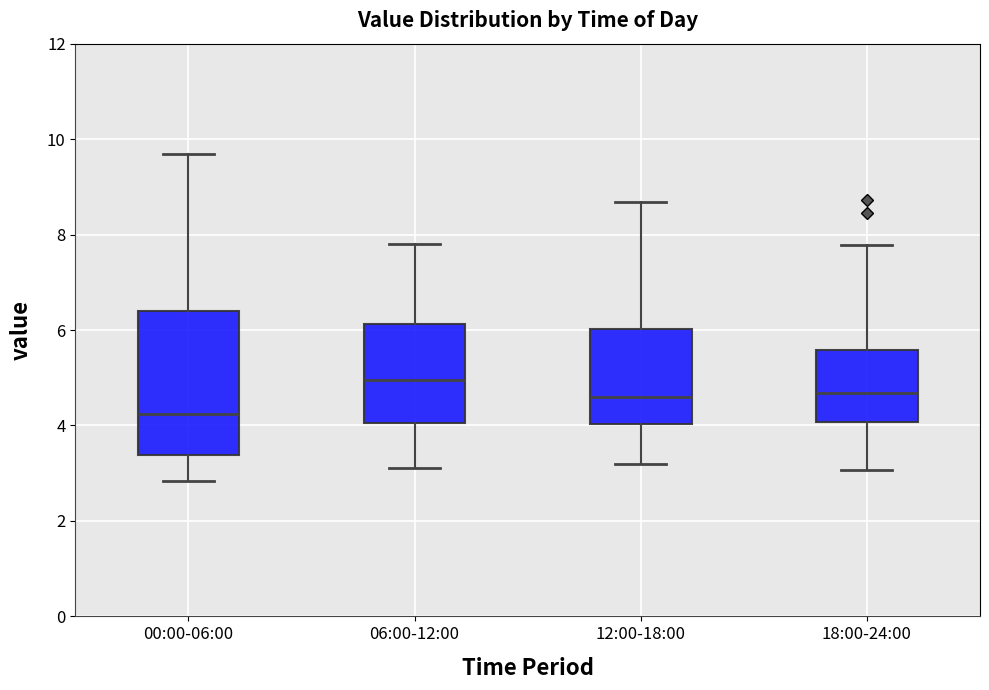

Reading left to right, read every box against the y-axis: the position of its median line, the range the box covers, and the ends of its whiskers. The values are not printed on the chart, so give them approximately, as read against the axis.

00:00-06:00: median 4.2, box 3.4 to 6.4, whiskers 2.8 to 9.6
06:00-12:00: median 5.0, box 4.0 to 6.2, whiskers 3.2 to 7.8
12:00-18:00: median 4.6, box 4.0 to 6.0, whiskers 3.2 to 8.6
18:00-24:00: median 4.6, box 4.0 to 5.6, whiskers 3.0 to 7.8